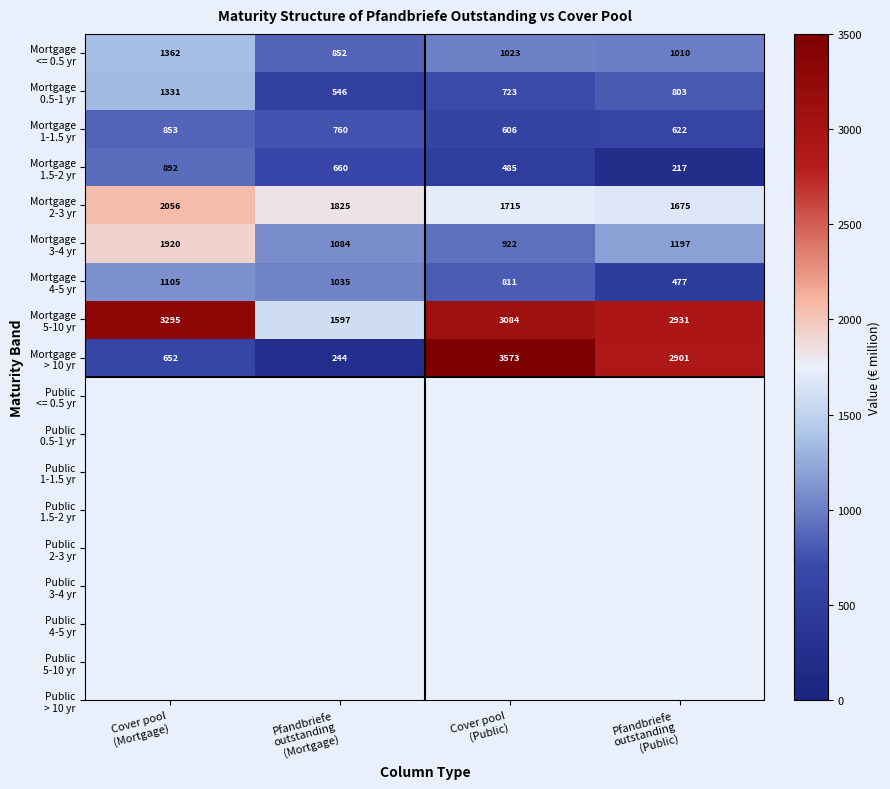

What is the smallest value displayed?

217